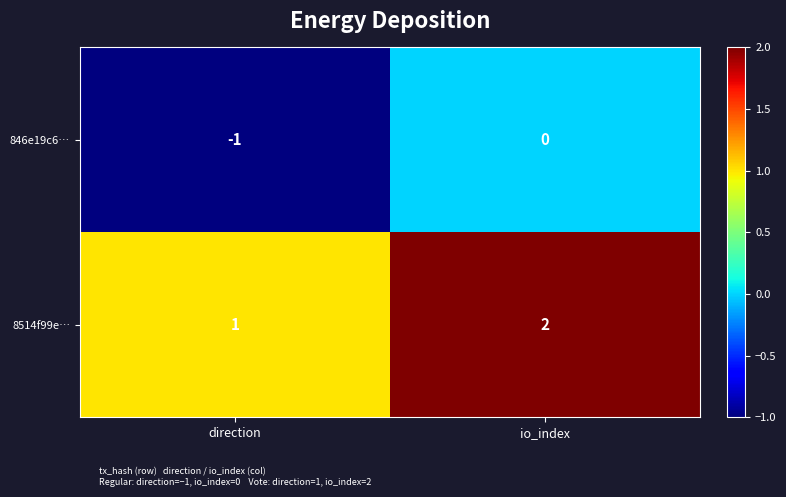

What is the sum of all 8514f99e… values?

3